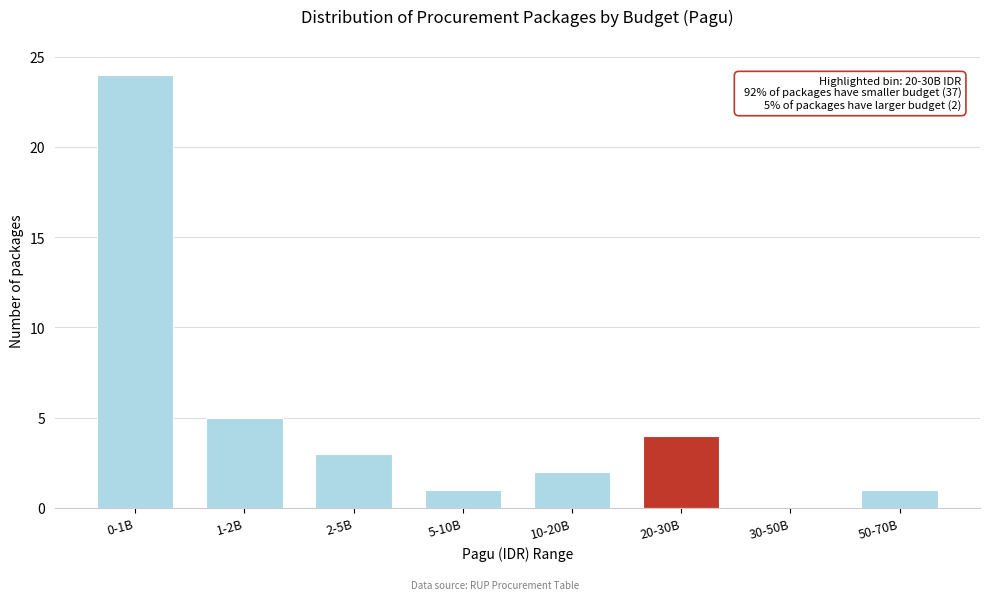

Reading left to right, transcribe all the data shown in this chart.

0-1B=24	1-2B=5	2-5B=3	5-10B=1	10-20B=2	20-30B=4	30-50B=0	50-70B=1